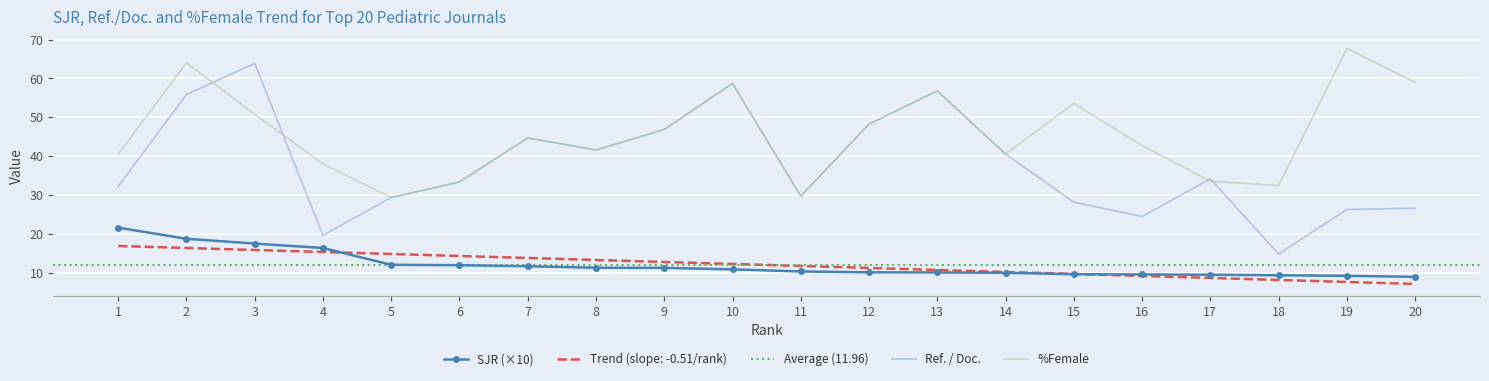

Reading right to left, what are all the values shown in this chart?

SJR: 20=8.9	19=9.2	18=9.3	17=9.4	16=9.5	15=9.6	14=9.9	13=10.0	12=10.1	11=10.3	10=10.8	9=11.2	8=11.2	7=11.6	6=11.9	5=12.0	4=16.3	3=17.5	2=18.7	1=21.6
Ref. / Doc.: 20=26.6	19=26.3	18=14.8	17=34.1	16=24.4	15=28.1	14=40.5	13=56.8	12=48.2	11=29.7	10=58.7	9=46.9	8=41.6	7=44.6	6=33.3	5=29.3	4=19.6	3=63.9	2=55.8	1=32.2
%Female: 20=59.0	19=67.7	18=32.4	17=33.5	16=42.7	15=53.5	14=40.5	13=56.8	12=48.2	11=29.7	10=58.7	9=46.9	8=41.6	7=44.6	6=33.3	5=29.3	4=38.0	3=50.8	2=64.0	1=40.5